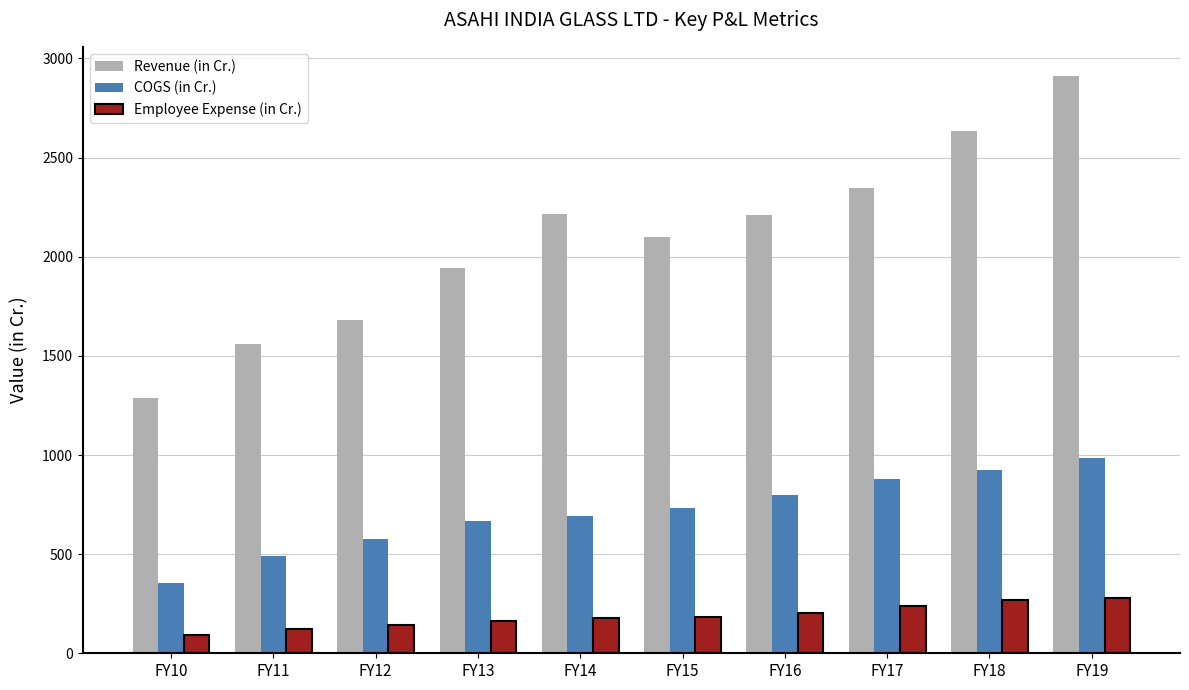

Is the value of COGS (in Cr.) at FY19 greater than the value of Revenue (in Cr.) at FY19?

No